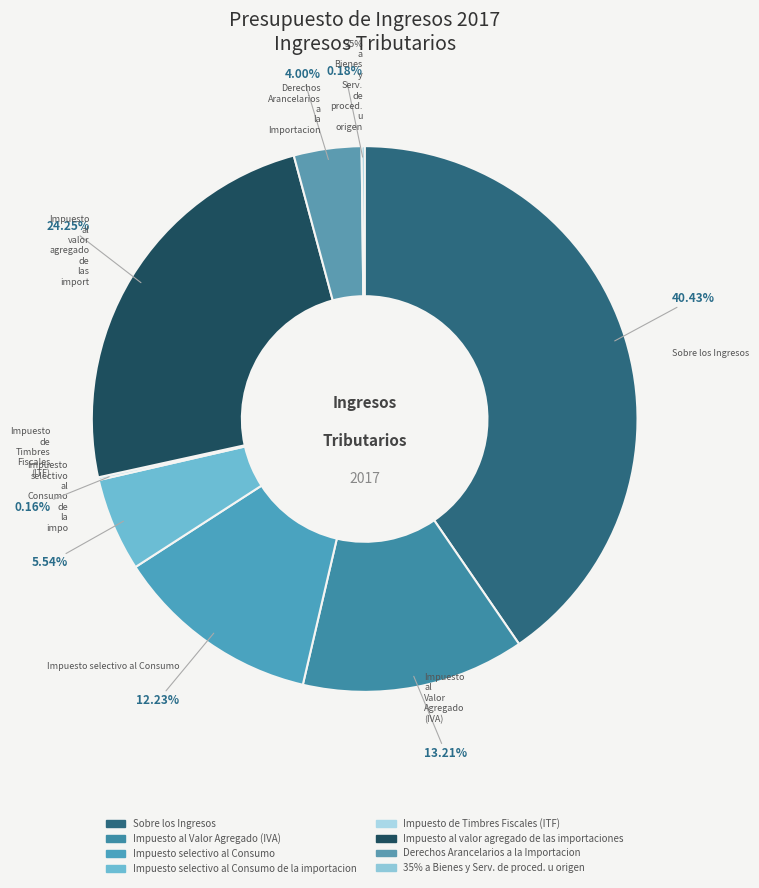

To the nearest percent, what portion does Impuesto selectivo al Consumo de la importacion represent?

6%